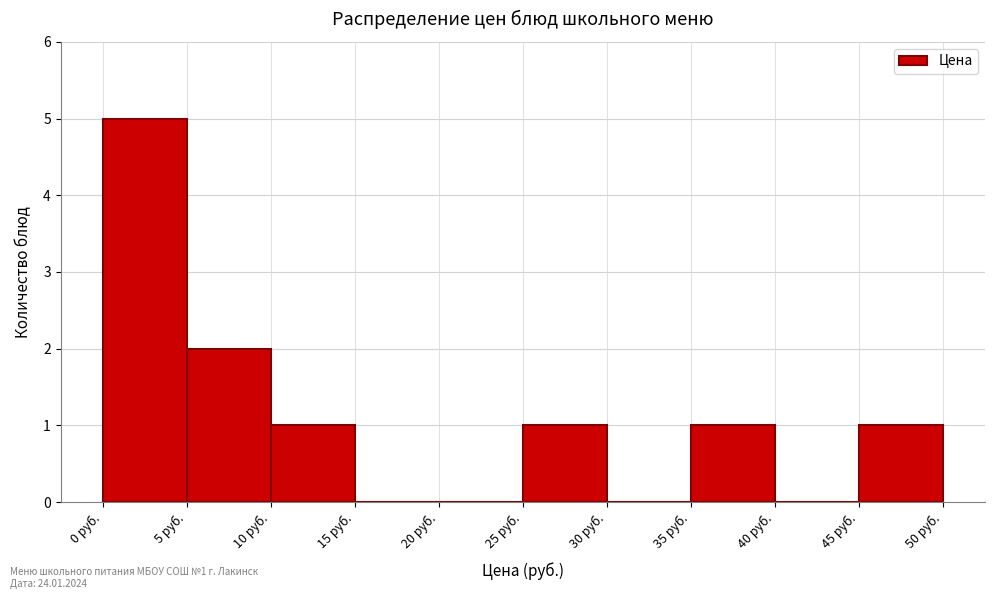

Which range on the x-axis has the tallest bar?

0 to 5